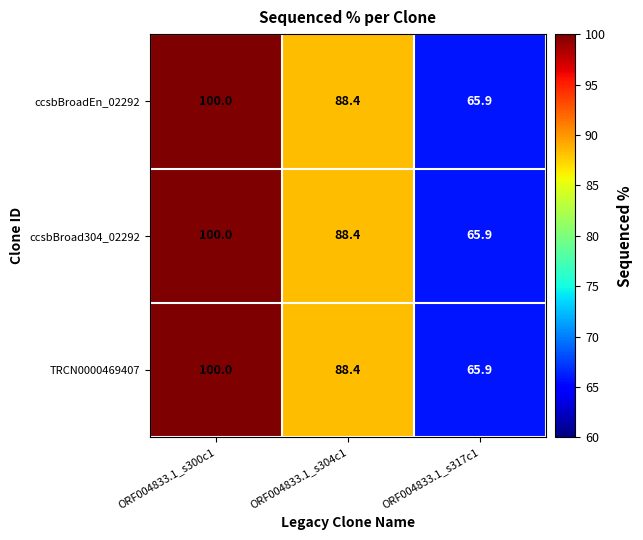

What is the sum of the TRCN0000469407 values at ORF004833.1_s317c1 and ORF004833.1_s300c1?

165.9